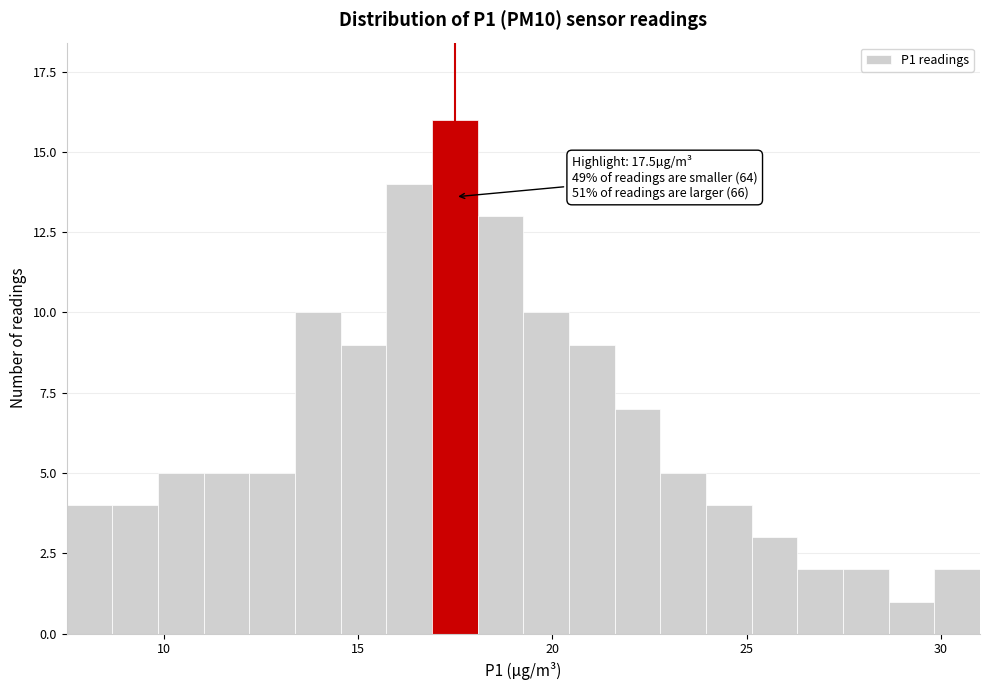

Around what value on the x-axis is the tallest bar? Give the approximate position of its centre, as read against the axis.

17.5